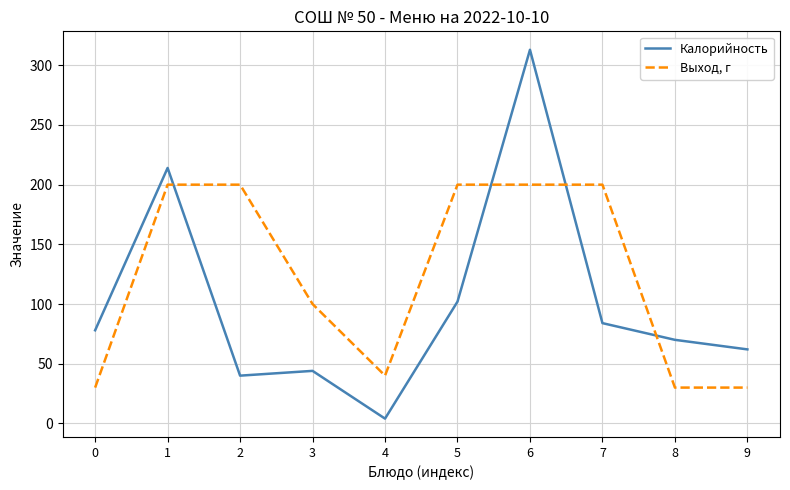

After their last crossing, which series has the higher values: Выход, г or Калорийность?

Калорийность